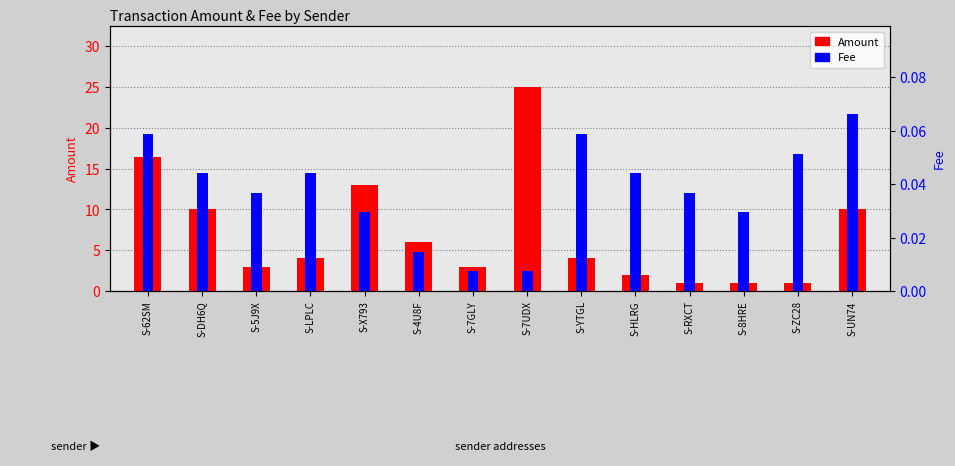

Is the value of Fee at S-7UDX greater than the value of Amount at S-7UDX?

No